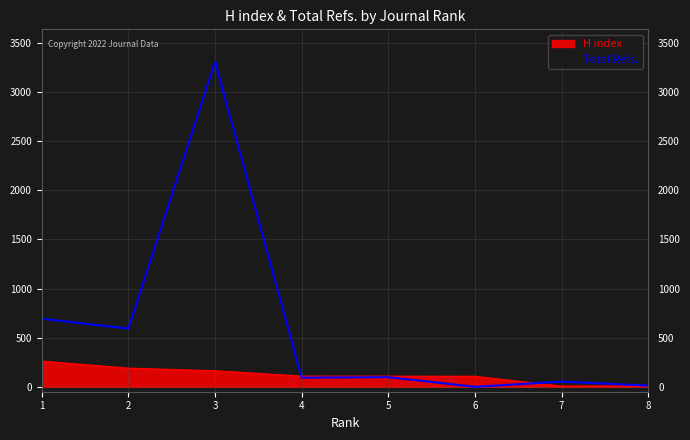

Which series changed the most between 5 and 8?

H index